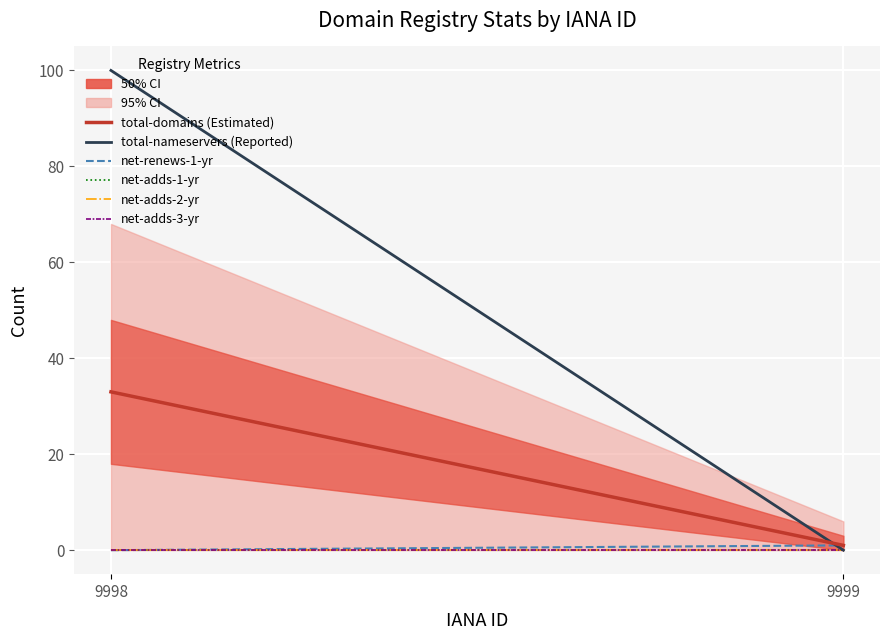

How many values in the net-renews-1-yr series are below 1?

1